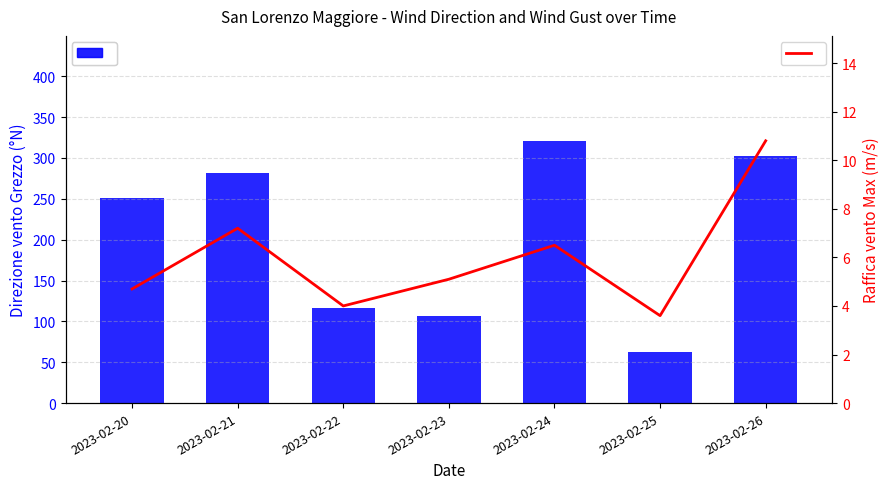

At which category is the sum across all series the highest?

2023-02-24